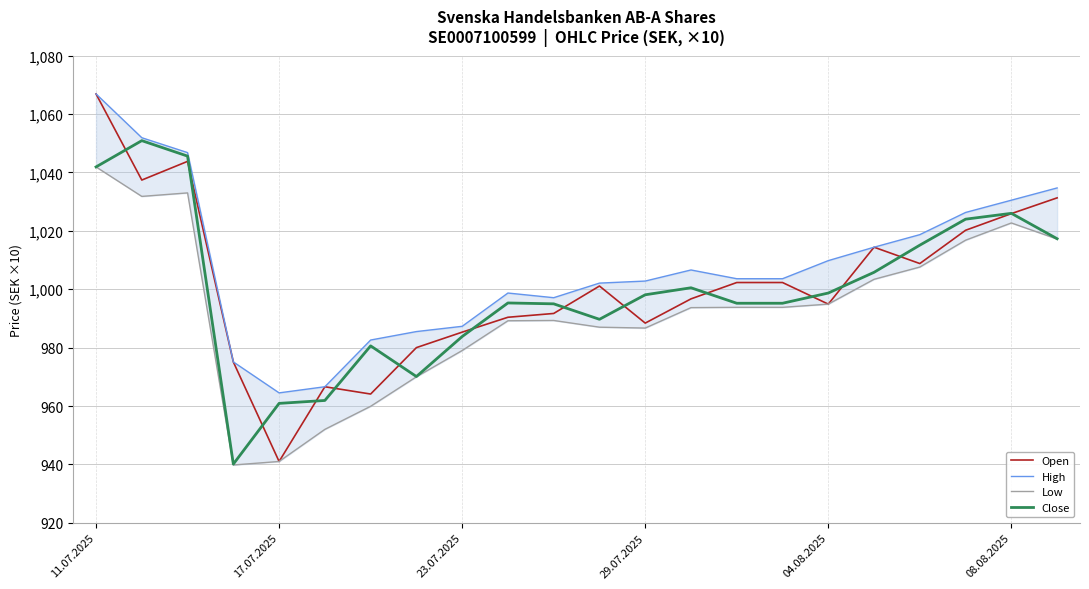

True or false: Close has a value of 9987 at 04.08.2025.

True